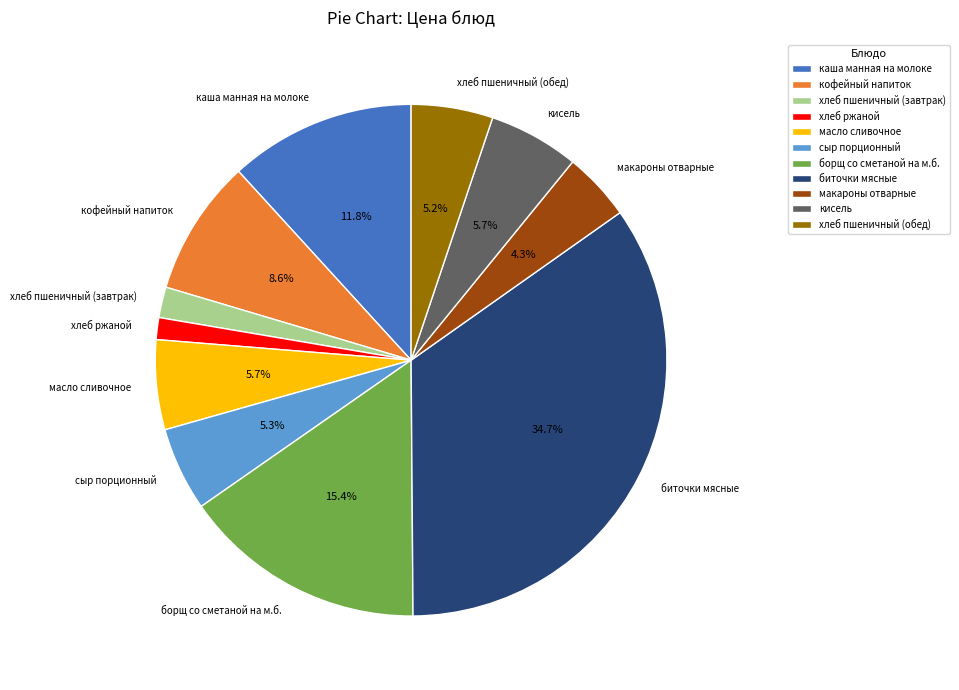

To the nearest percent, what portion does хлеб ржаной represent?

1%